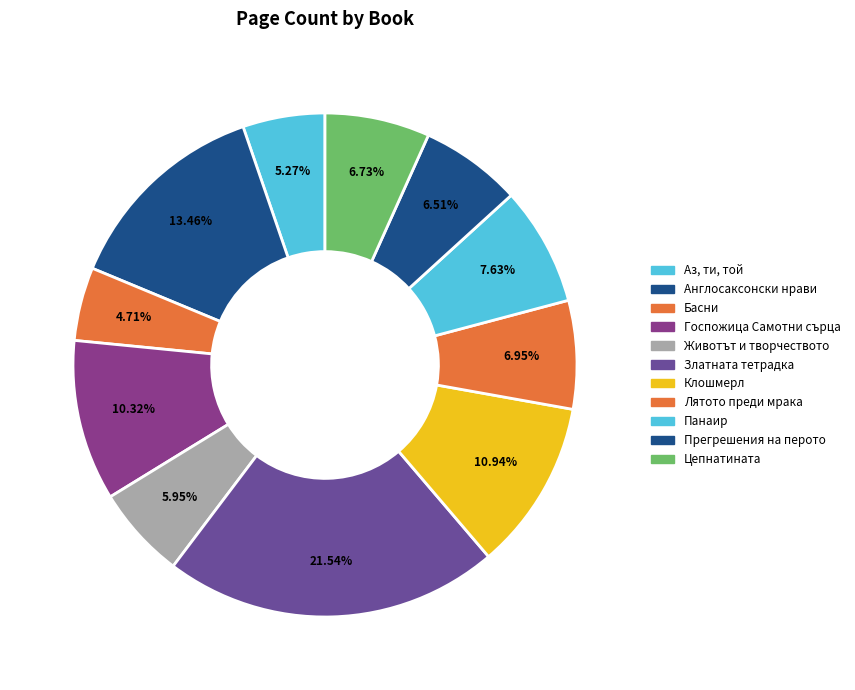

Rank the categories by value from highest to lowest.

Златната тетрадка, Англосаксонски нрави, Клошмерл, Госпожица Самотни сърца, Панаир, Лятото преди мрака, Цепнатината, Прегрешения на перото, Животът и творчеството, Аз, ти, той, Басни